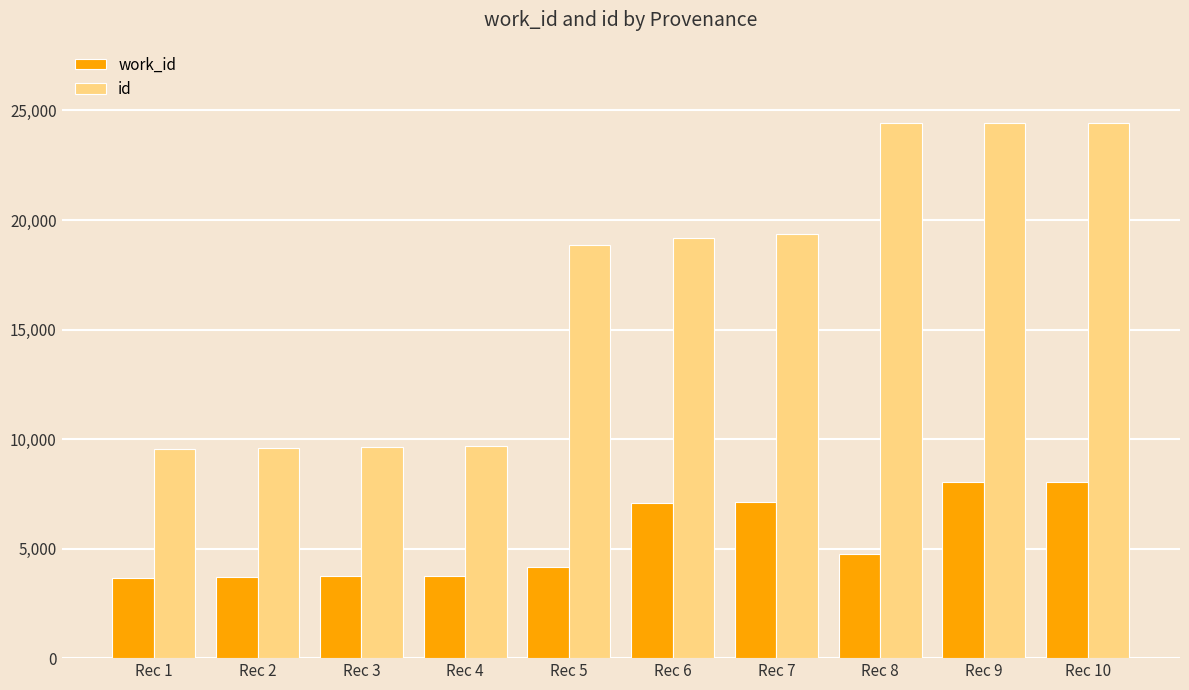

What is the value of the id bar at the 5th from the left?

18841